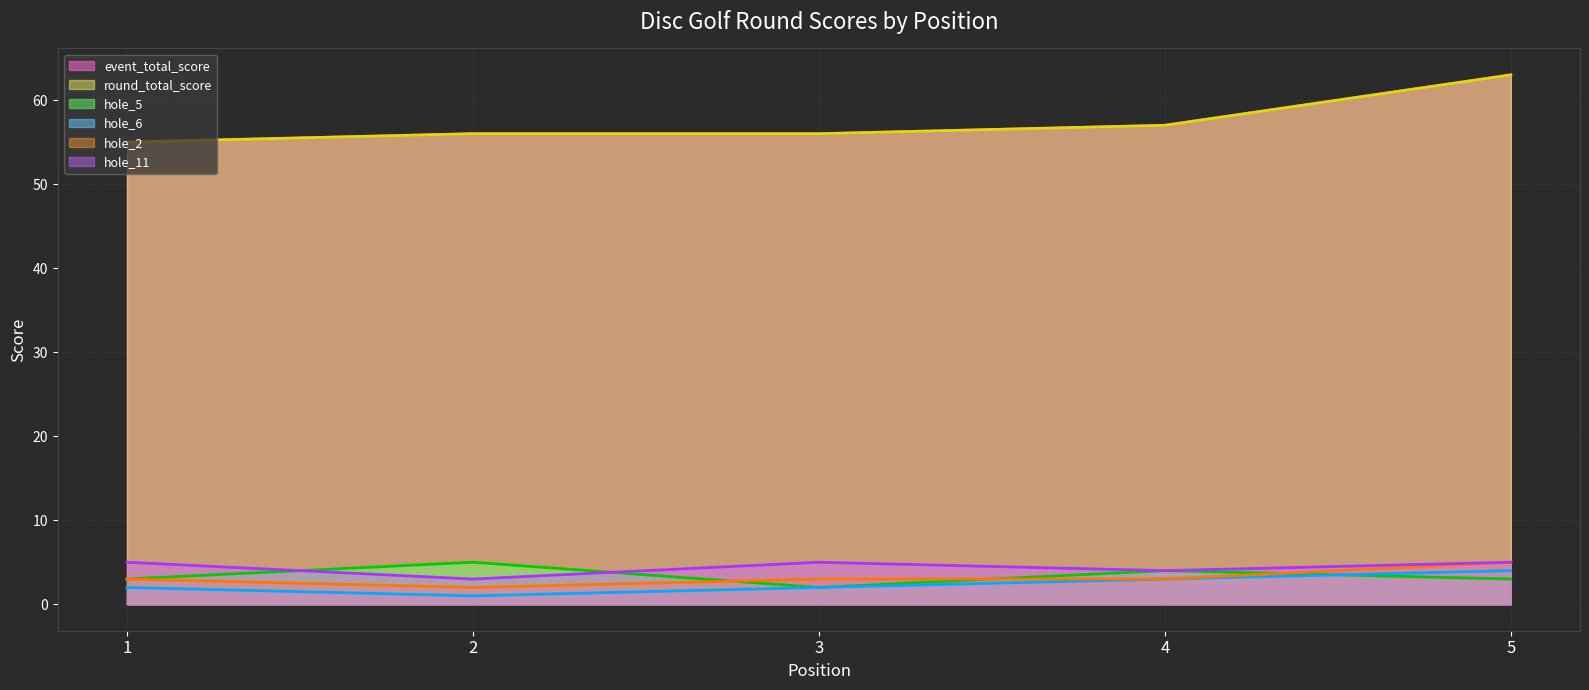

Reading left to right, list all the values displayed in this chart.

event_total_score: 1=55	2=56	3=56	4=57	5=63
round_total_score: 1=55	2=56	3=56	4=57	5=63
hole_5: 1=3	2=5	3=2	4=4	5=3
hole_6: 1=2	2=1	3=2	4=3	5=4
hole_2: 1=3	2=2	3=3	4=3	5=5
hole_11: 1=5	2=3	3=5	4=4	5=5